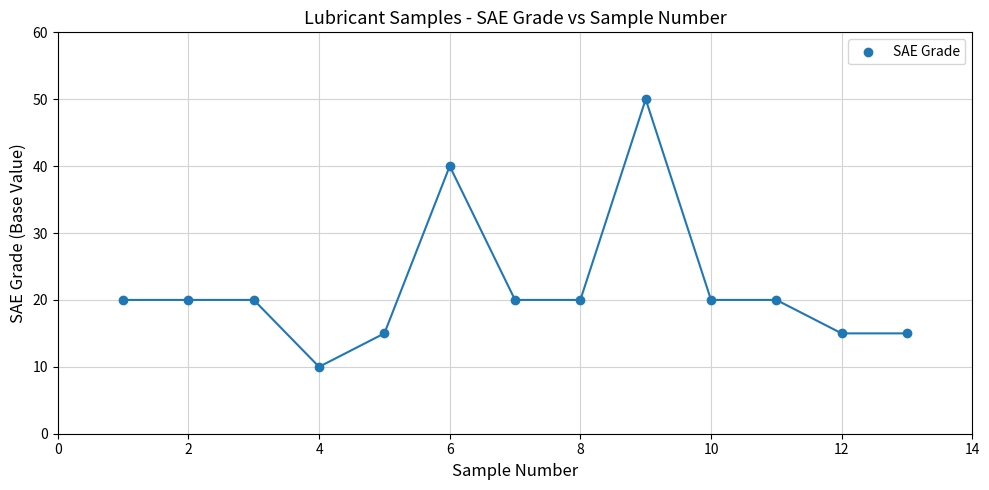

What is the range of Y values (max minus min)?

40